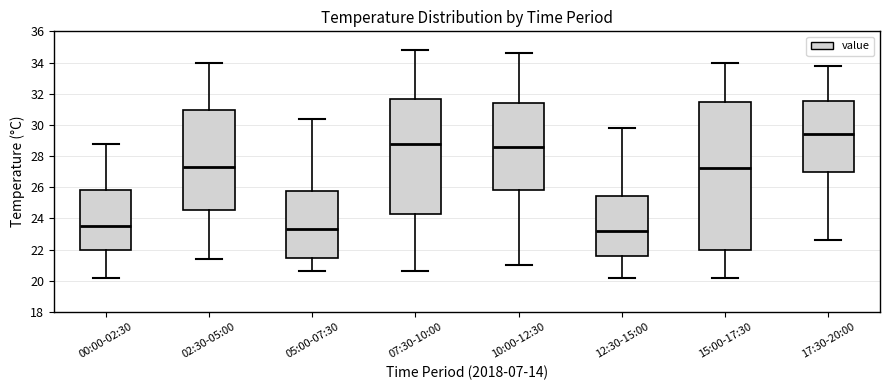

Reading left to right, read every box against the y-axis: the position of its median line, the range the box covers, and the ends of its whiskers. The values are not printed on the chart, so give them approximately, as read against the axis.

00:00-02:30: median 23.6, box 22.0 to 25.8, whiskers 20.2 to 28.8
02:30-05:00: median 27.4, box 24.6 to 31.0, whiskers 21.4 to 34.0
05:00-07:30: median 23.4, box 21.4 to 25.8, whiskers 20.6 to 30.4
07:30-10:00: median 28.8, box 24.4 to 31.6, whiskers 20.6 to 34.8
10:00-12:30: median 28.6, box 25.8 to 31.4, whiskers 21.0 to 34.6
12:30-15:00: median 23.2, box 21.6 to 25.4, whiskers 20.2 to 29.8
15:00-17:30: median 27.2, box 22.0 to 31.4, whiskers 20.2 to 34.0
17:30-20:00: median 29.4, box 27.0 to 31.6, whiskers 22.6 to 33.8